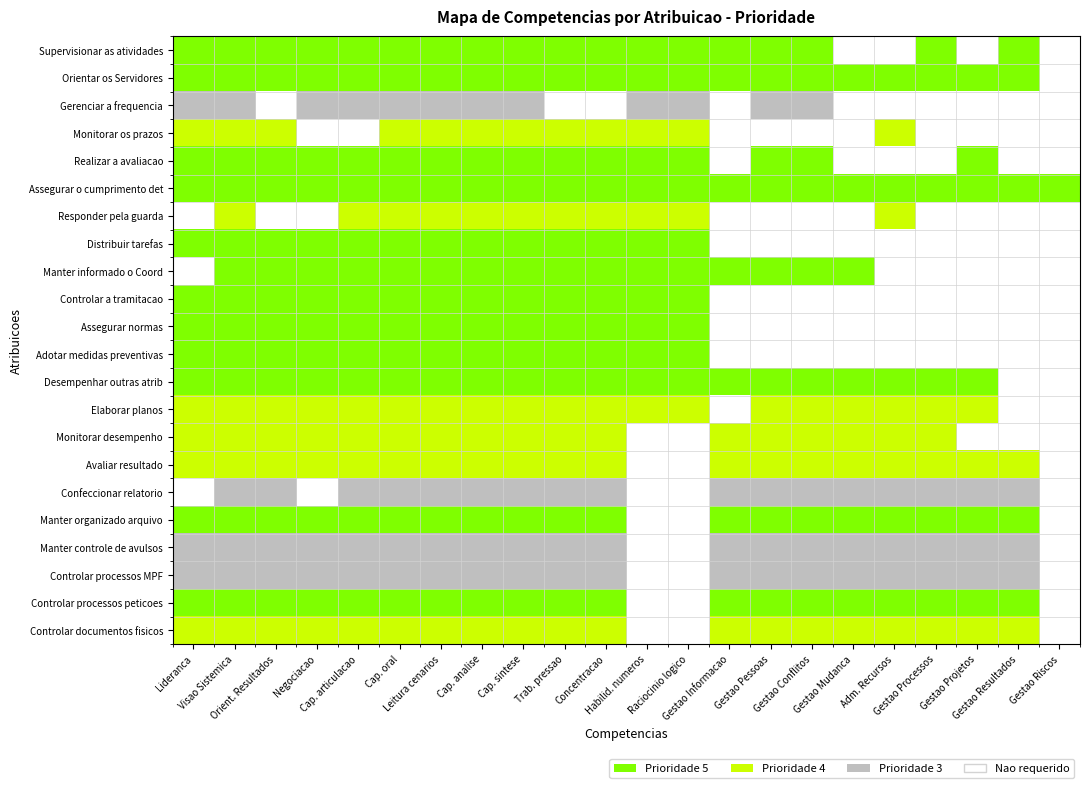

Is it true that Gerenciar a frequencia equals 3 at 15?

True